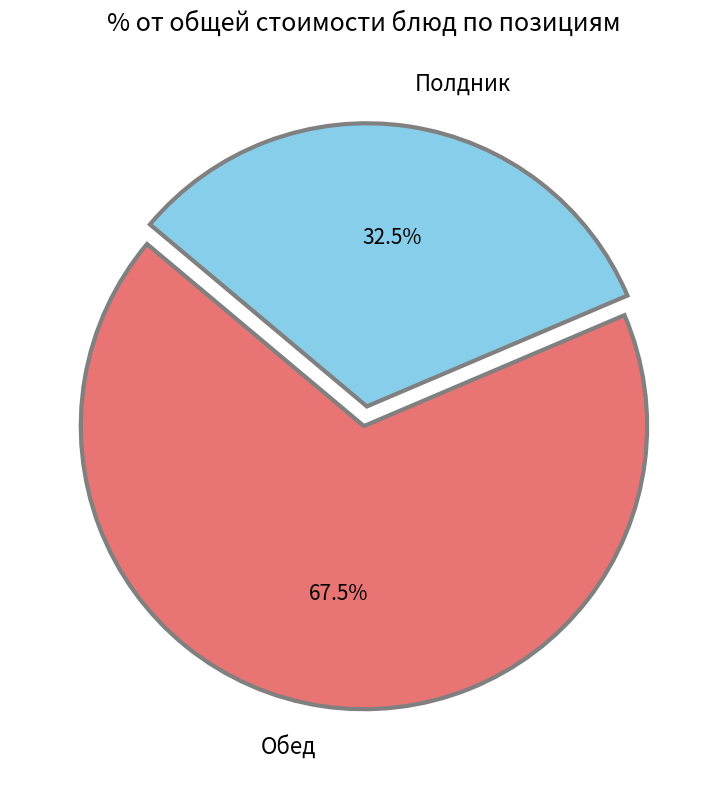

Which slice is the largest?

Обед